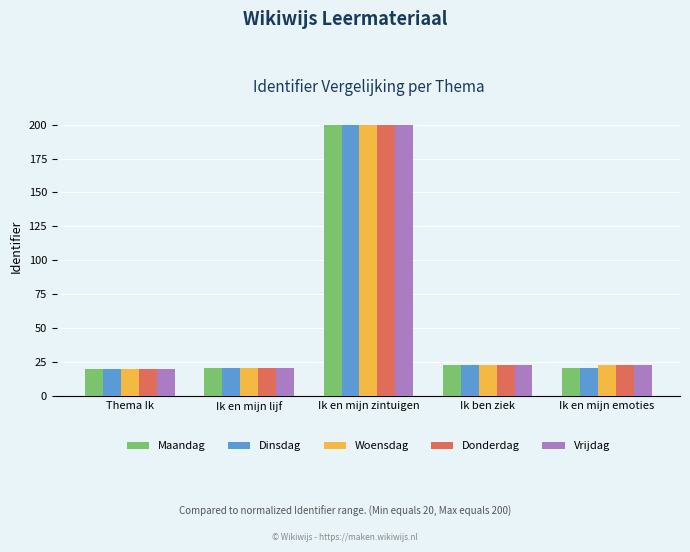

What is the smallest value displayed?

20.0